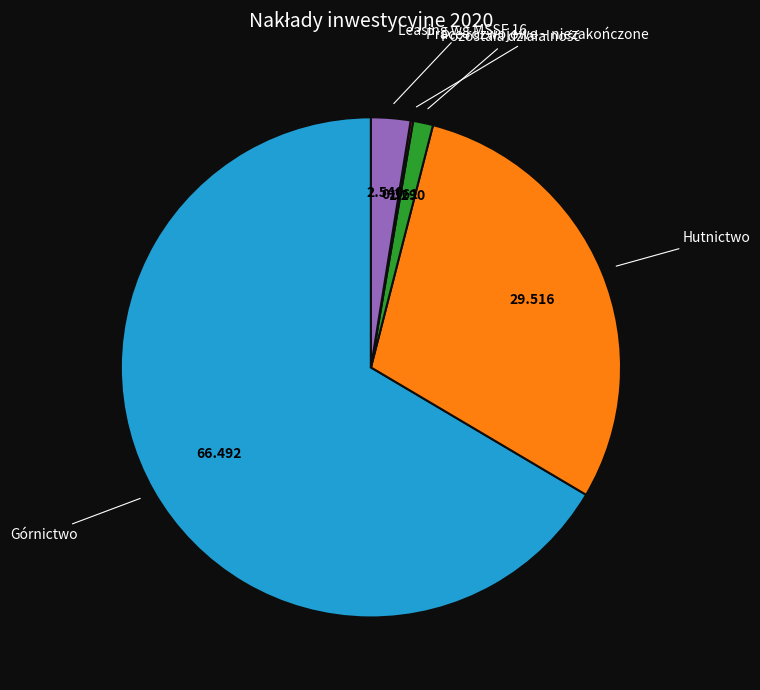

Does Leasing wg MSSF 16 represent more than half of the total?

No